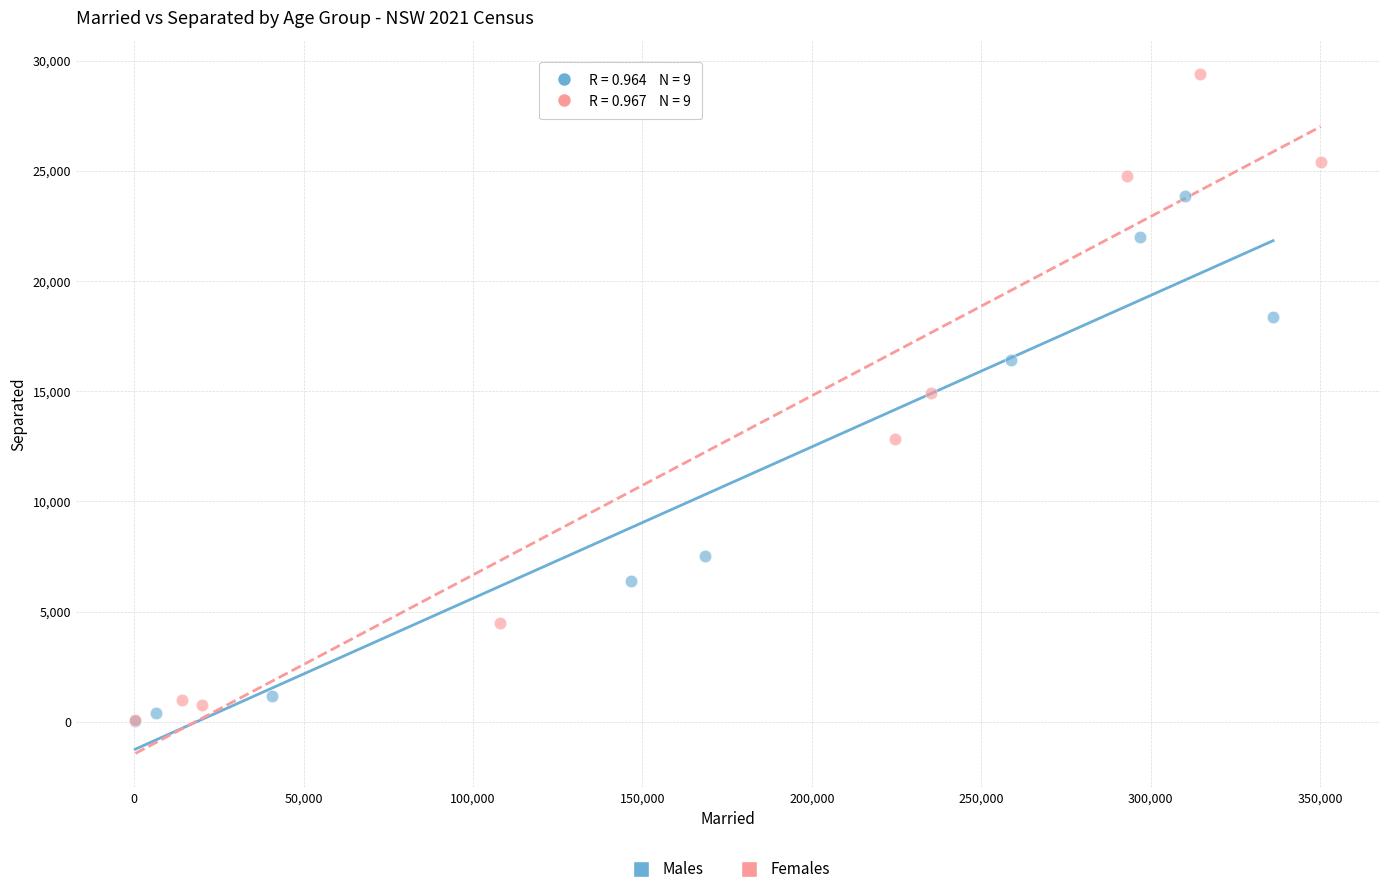

Which series has the largest Y range (max minus min)?

Females